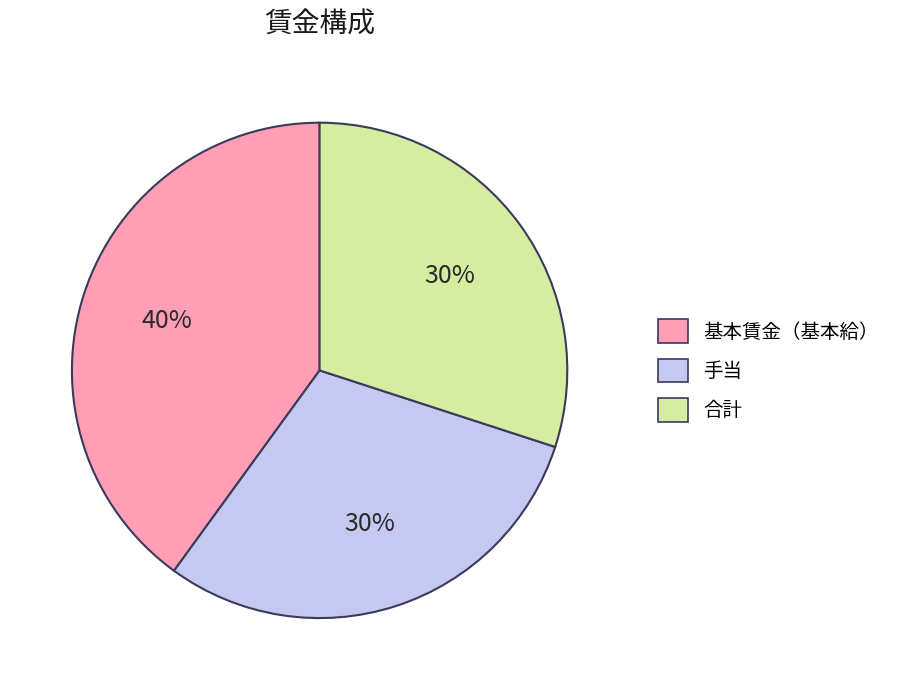

To the nearest percent, what is the difference between the largest and smallest slice percentages?

10%